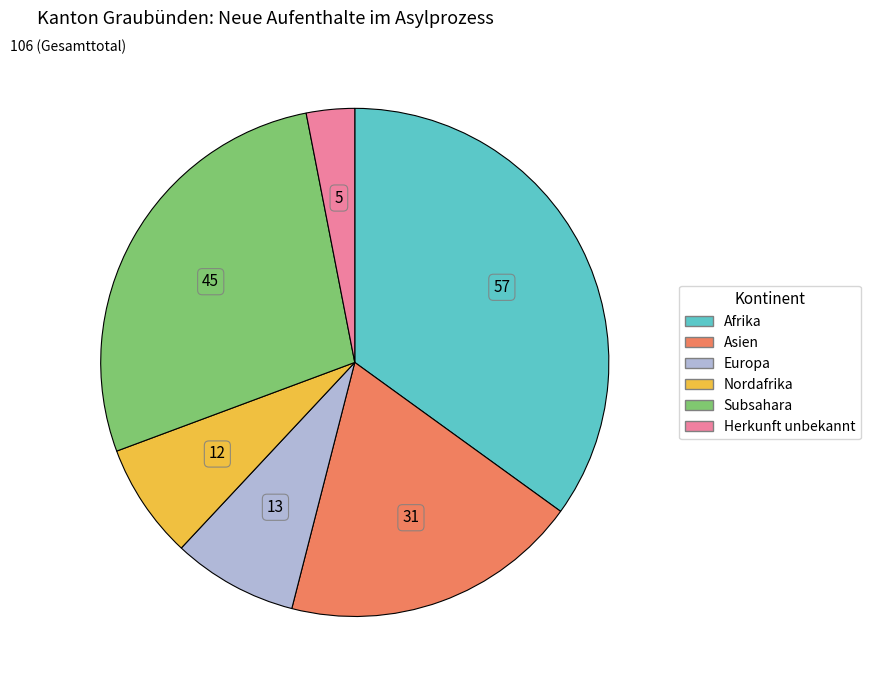

Is there any slice that represents more than half of the pie?

No